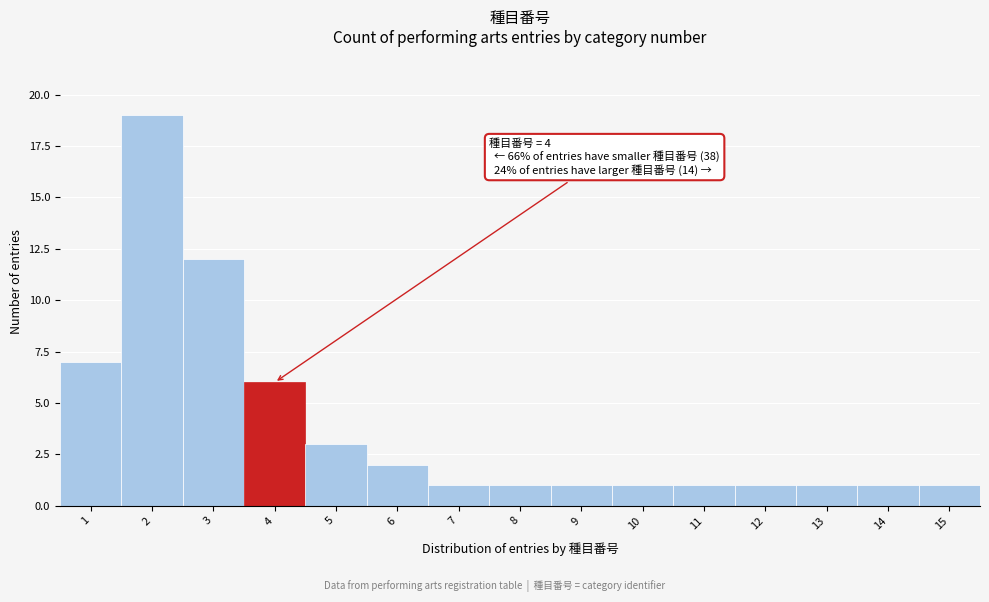

Reading left to right, transcribe all the data shown in this chart.

1=7	2=19	3=12	4=6	5=3	6=2	7=1	8=1	9=1	10=1	11=1	12=1	13=1	14=1	15=1